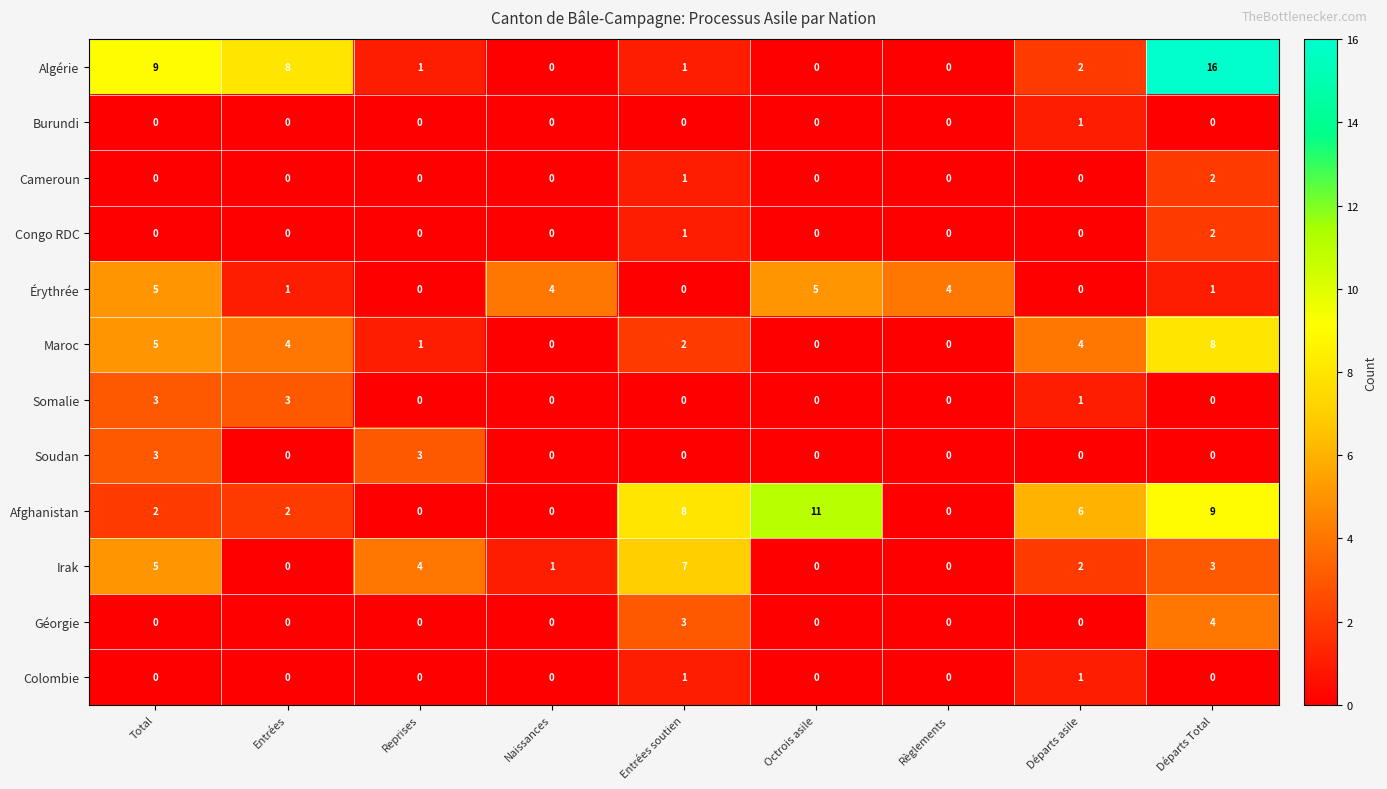

What is the difference between the second highest and minimum values in the Afghanistan series?

9